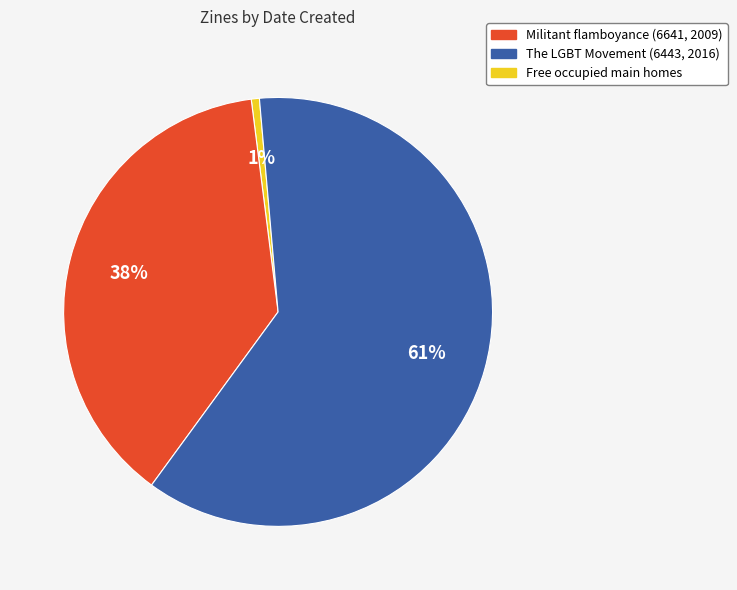

Does any single category account for the majority?

Yes